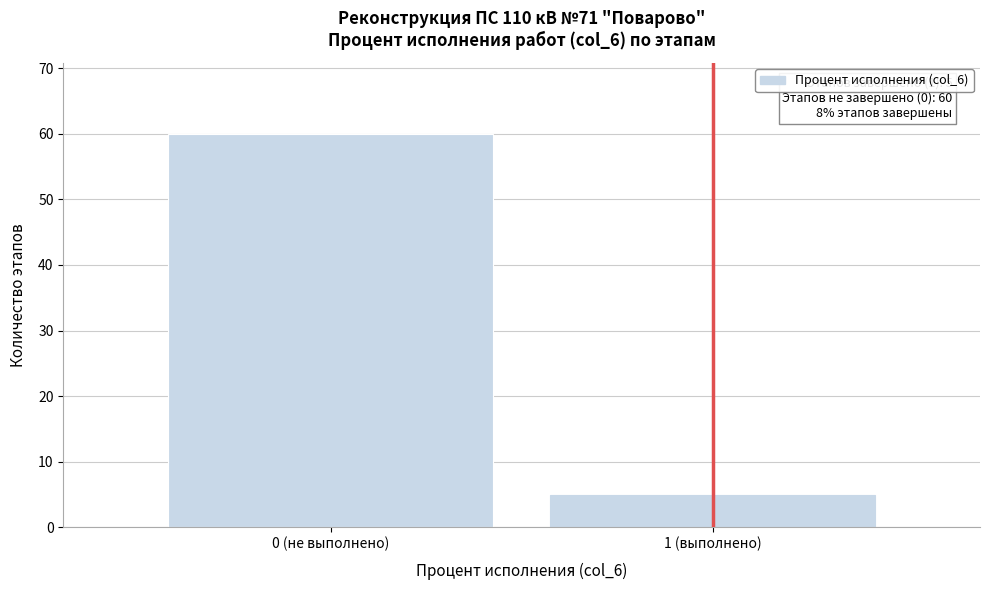

Reading right to left, list all the values displayed in this chart.

1 (выполнено)=5	0 (не выполнено)=60